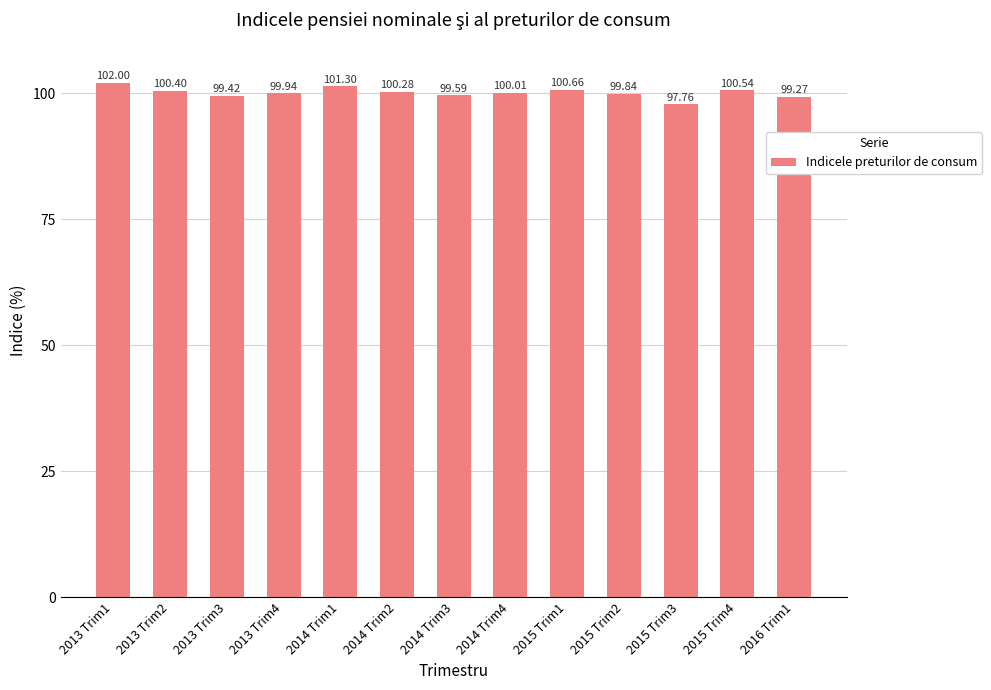

What is the sum of the values at 2014 Trim1 and 2015 Trim4?

201.8